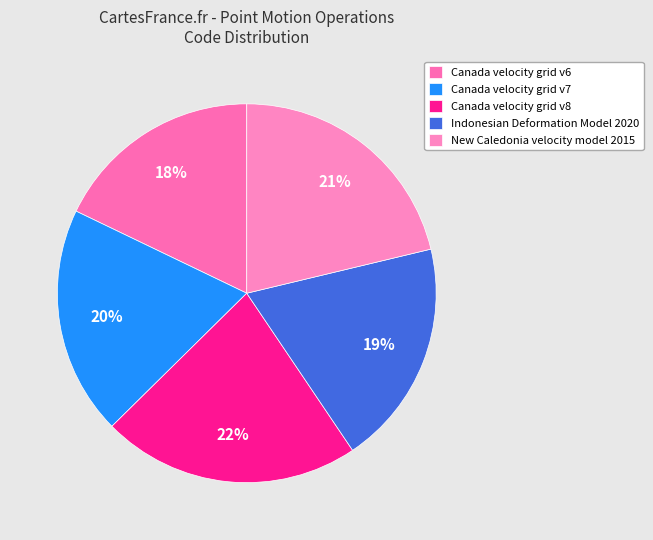

Count the number of slices in the pie.

5